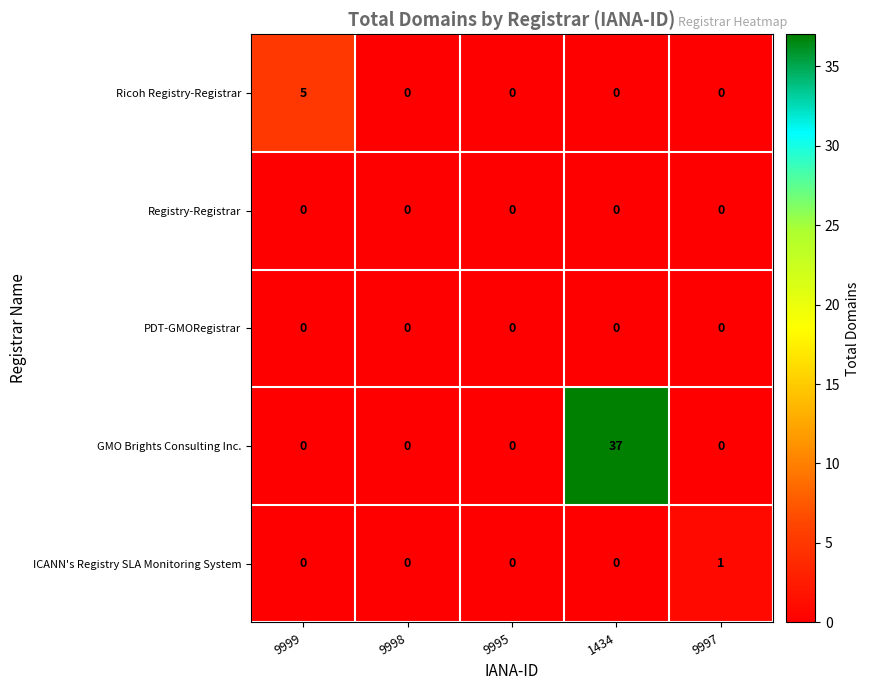

At how many categories does at least one series exceed 14?

1